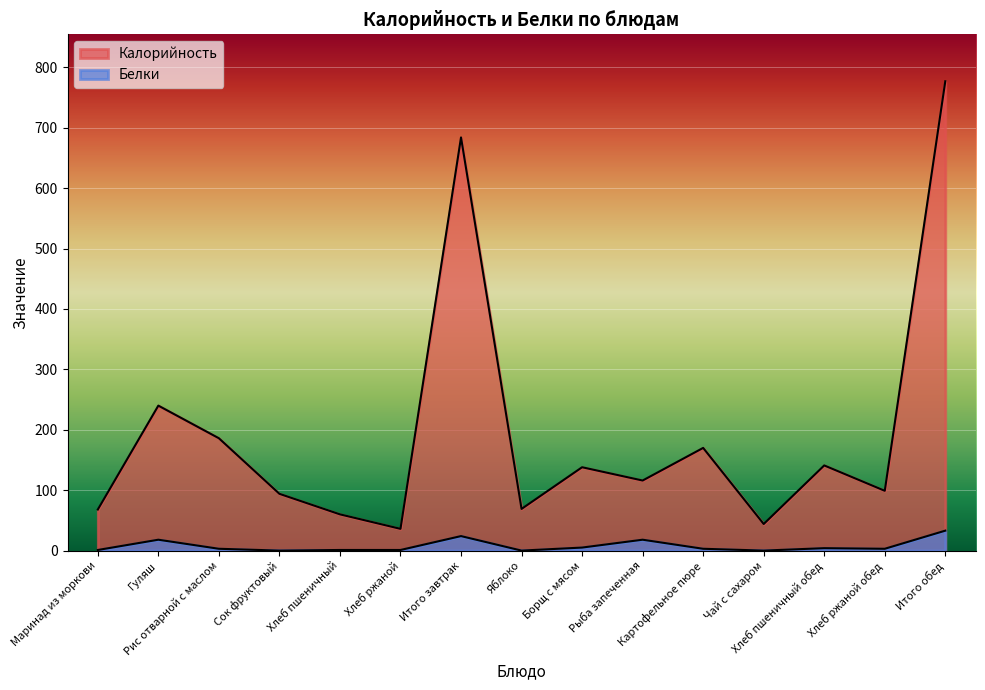

What is the difference between the highest and lowest values at Картофельное пюре?

167